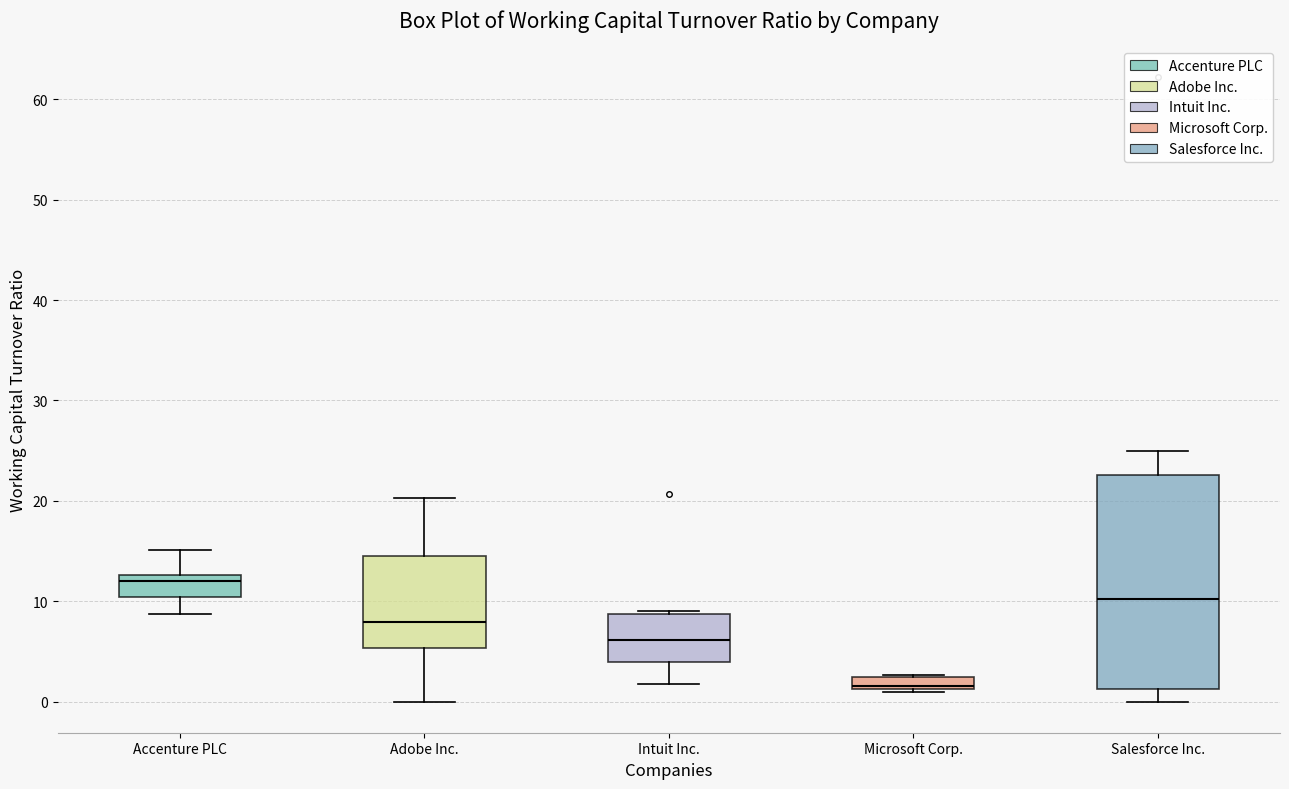

Which box is the tallest, from its lower edge to its upper edge?

Salesforce Inc.